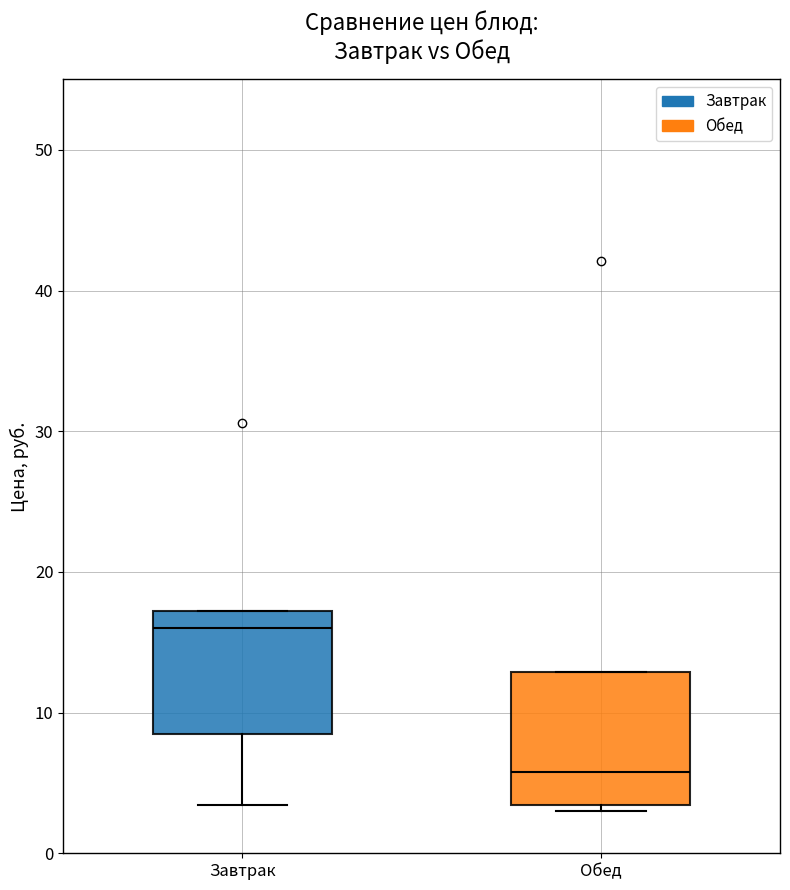

Reading left to right, read every box against the y-axis: the position of its median line, the range the box covers, and the ends of its whiskers. The values are not printed on the chart, so give them approximately, as read against the axis.

Завтрак: median 16, box 9 to 17, whiskers 3 to 17
Обед: median 6, box 3 to 13, whiskers 3 (just below the box's lower edge) to 13